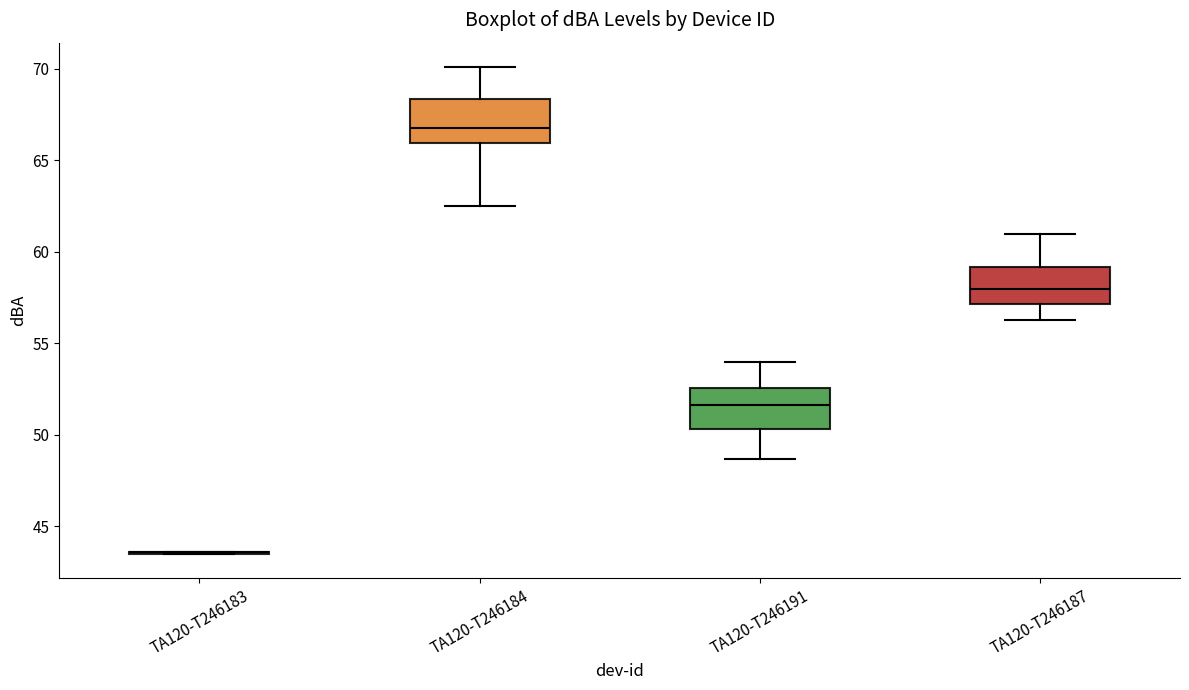

Where is the lower edge of the box for TA120-T246191 on the y-axis? The values are not printed on the chart, so give them approximately, as read against the axis.

50.5